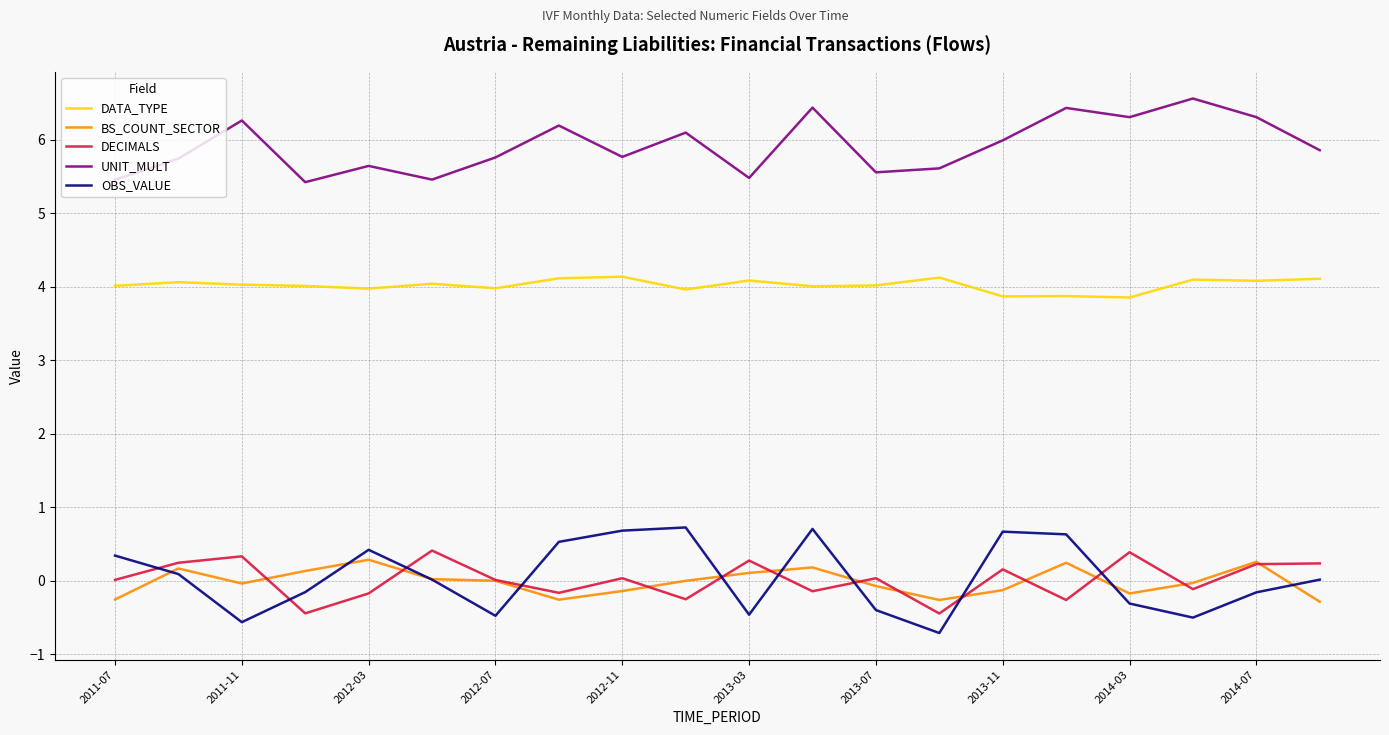

Which series has the widest spread of values?

OBS_VALUE